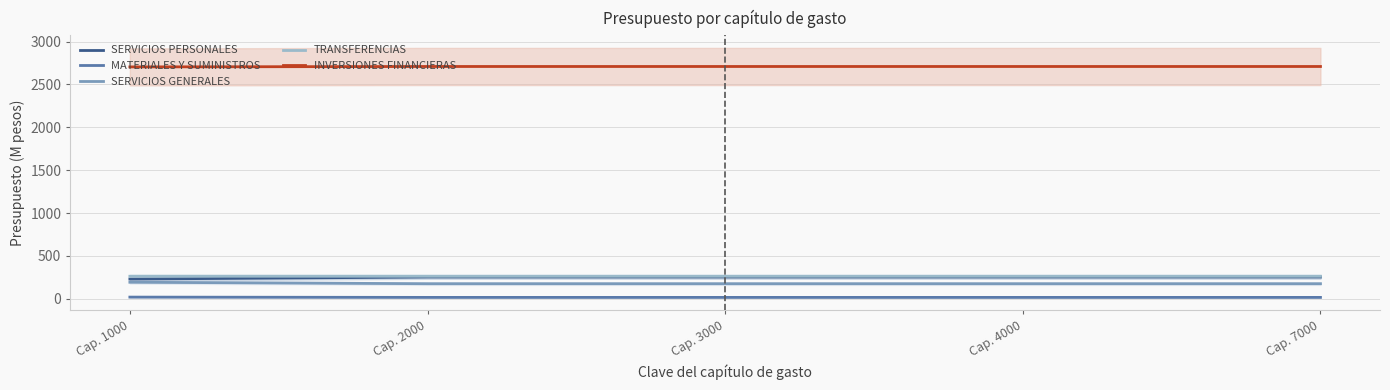

Is it true that SERVICIOS PERSONALES equals 114.4 at Cap. 4000?

False